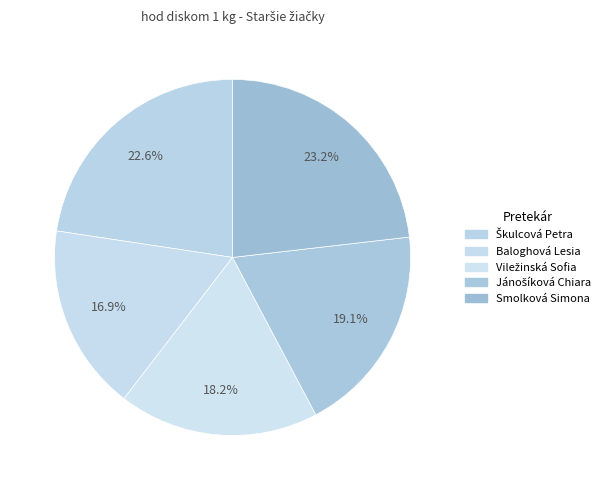

Is it true that Baloghová Lesia is 24% of the pie?

False